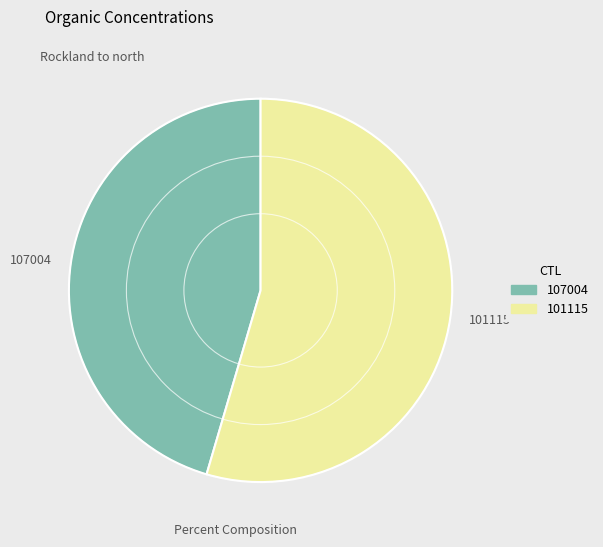

Does 101115 account for over 50% of the chart?

Yes